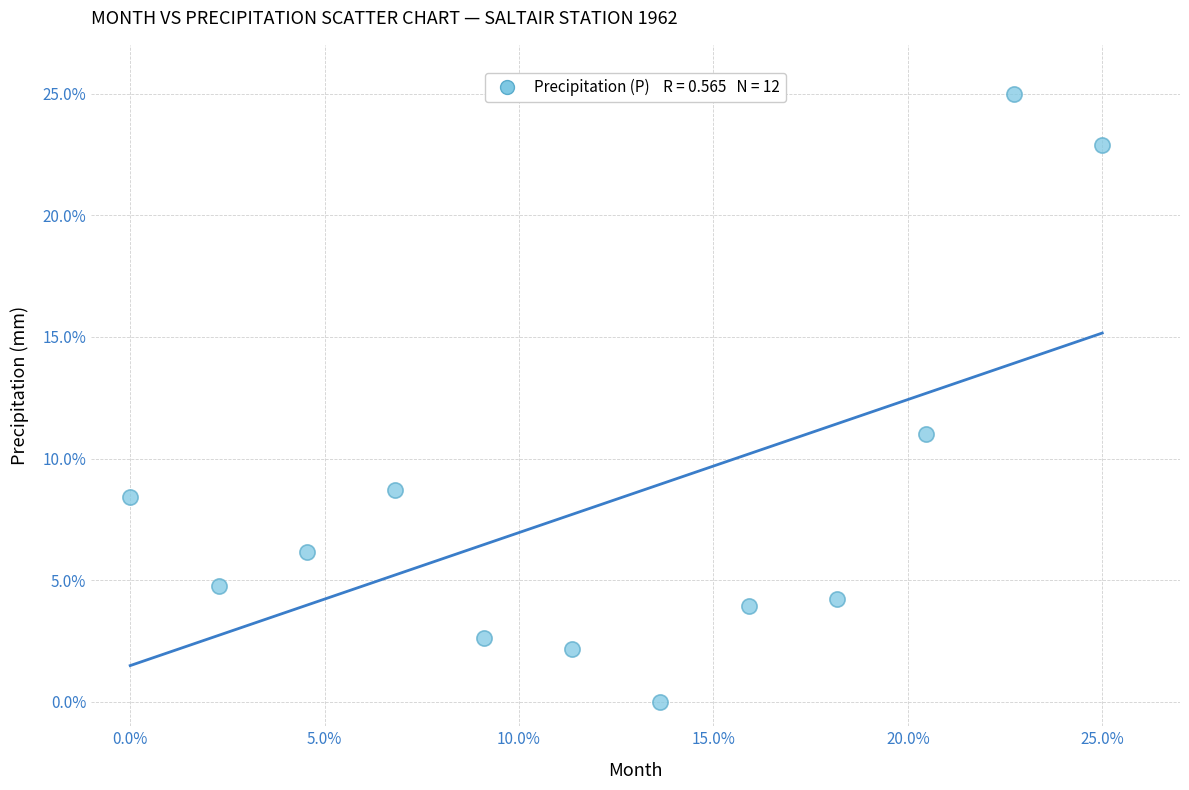

What Y value in the scatter plot is closest to 12?

11.0